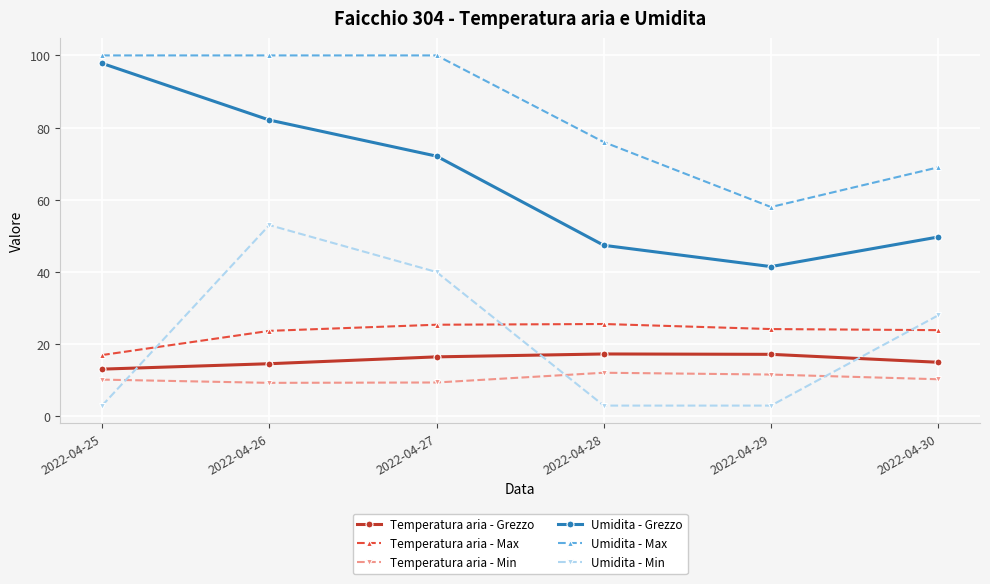

What is the sum of all Temperatura aria - Max values?

139.8